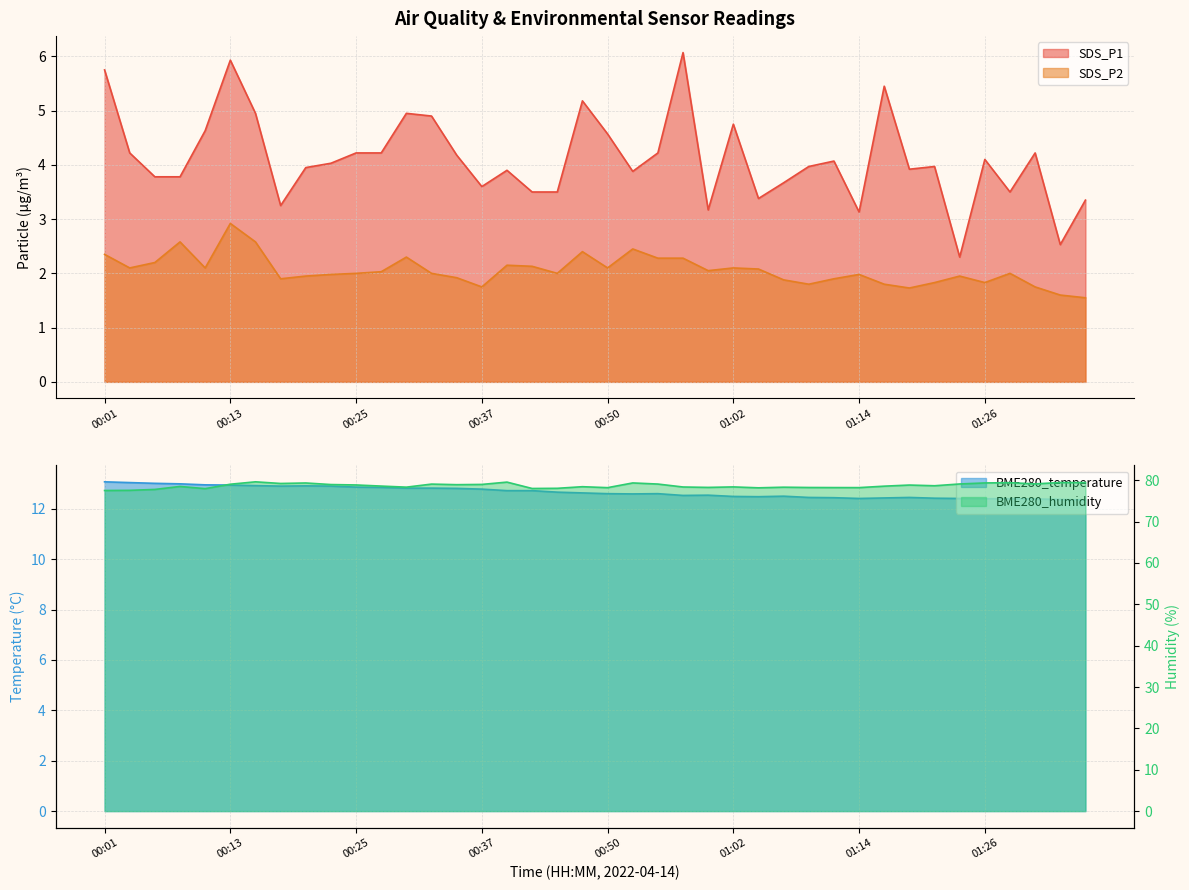

At which category does BME280_humidity reach its first local peak?

00:08